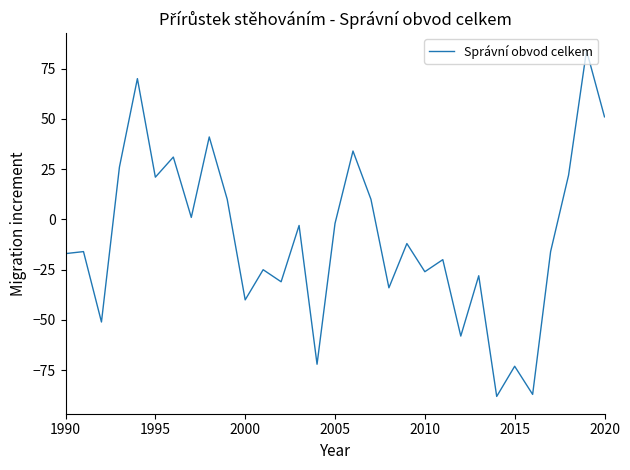

What is the minimum value shown in the chart?

-88